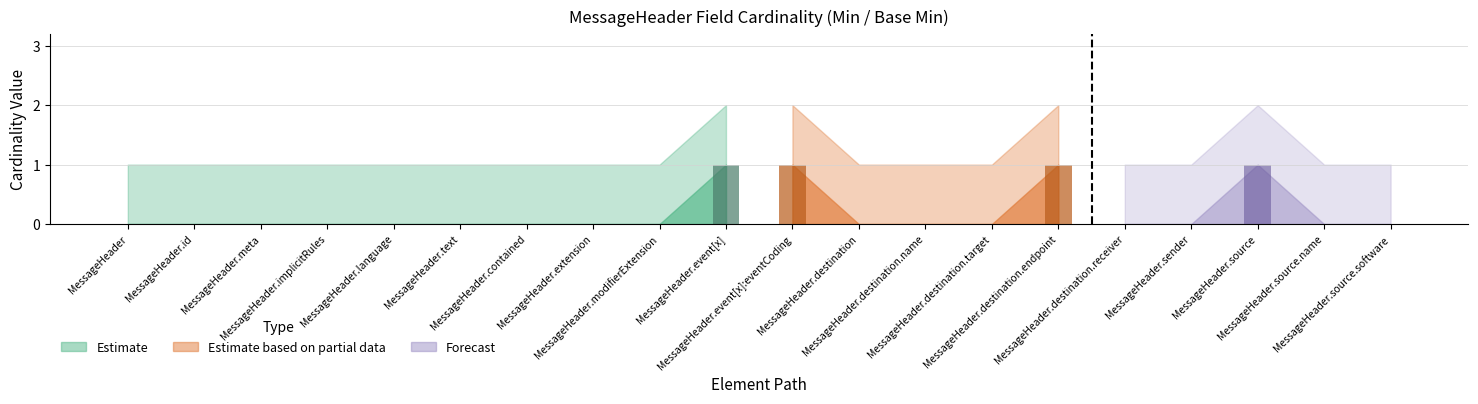

How many groups of bars are there?

20